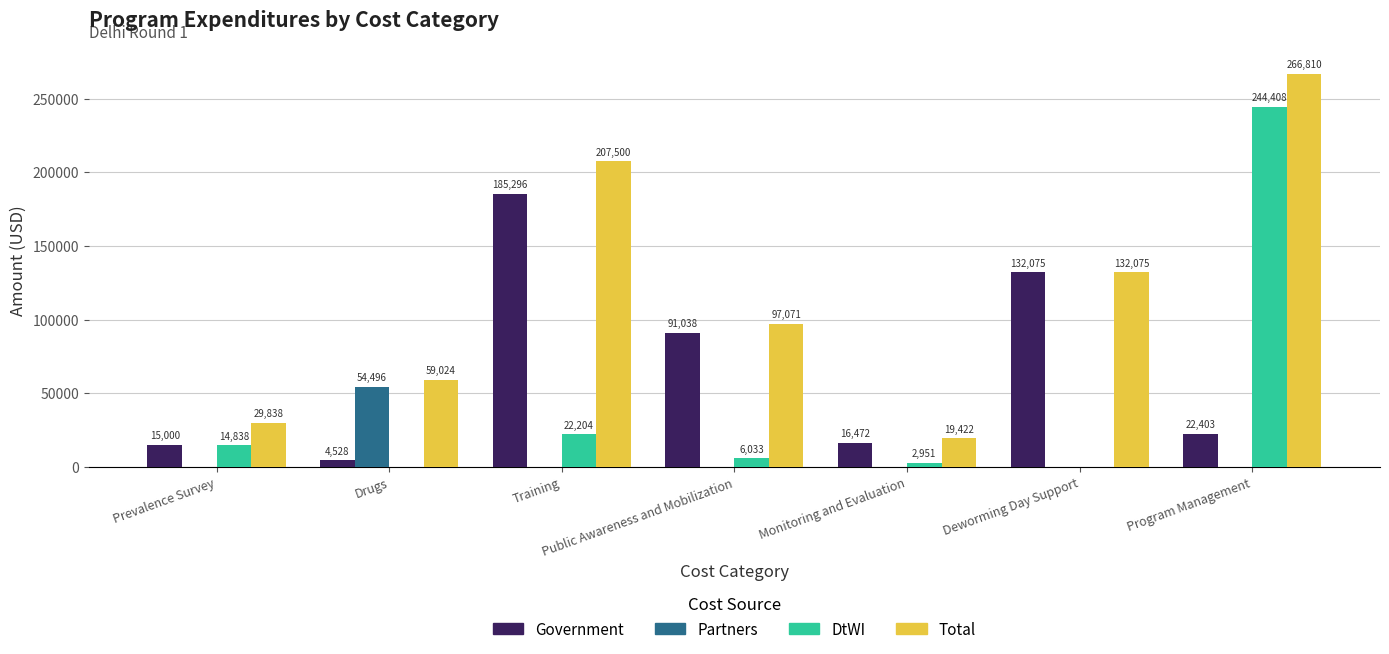

Which series has the largest total across all categories?

Total